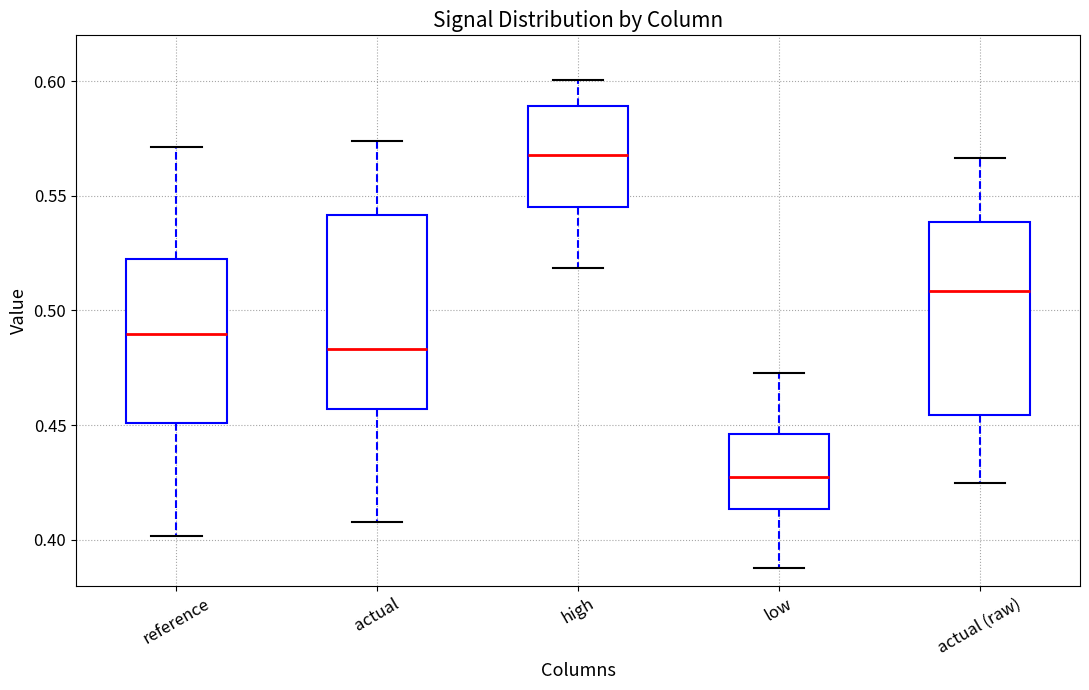

Where does the lower whisker of the box for actual (raw) end on the y-axis? The values are not printed on the chart, so give them approximately, as read against the axis.

0.425